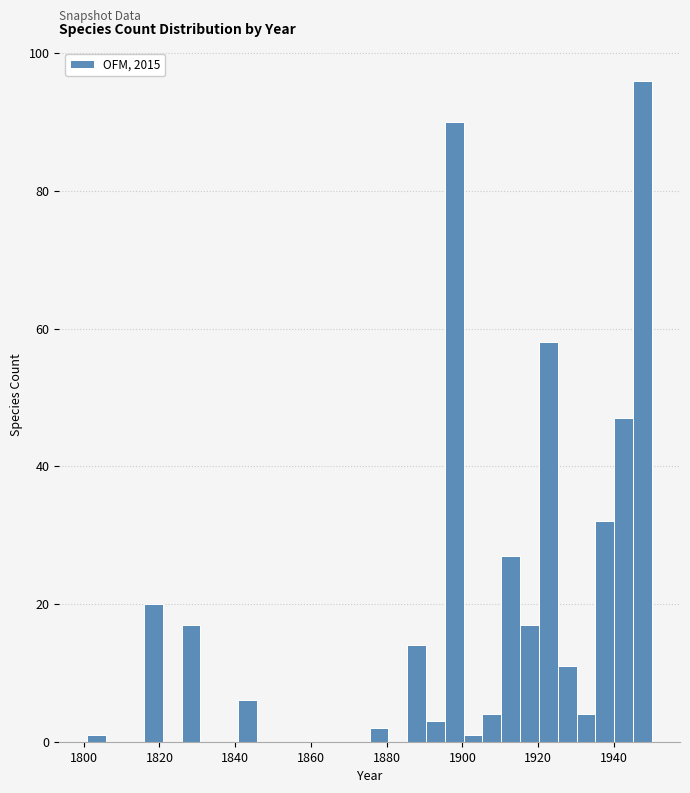

Read against the x-axis, roughly where is the centre of the tallest bar?

1948